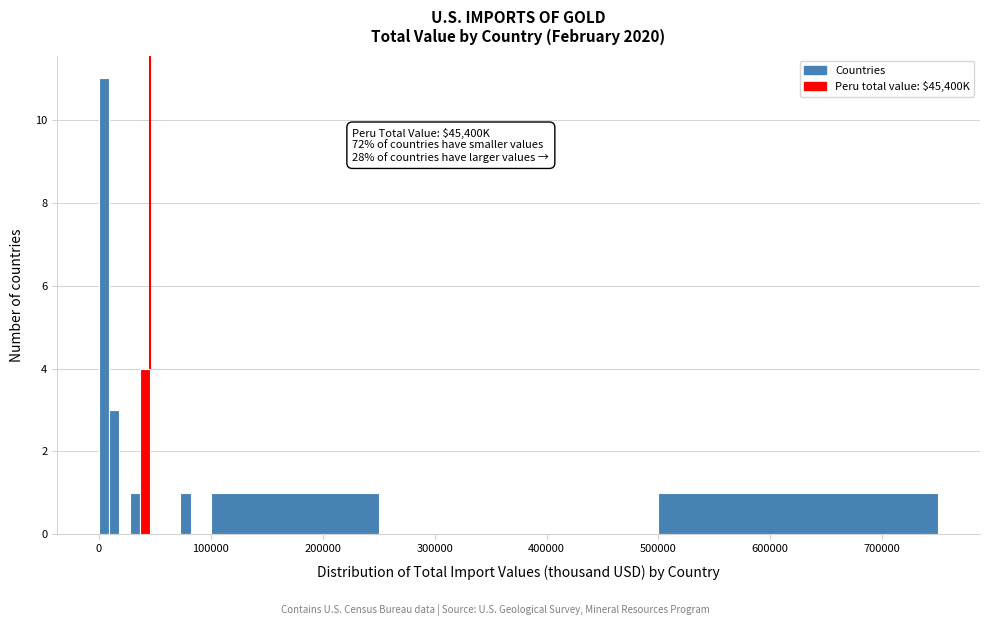

Read against the x-axis, roughly where is the centre of the tallest bar?

0